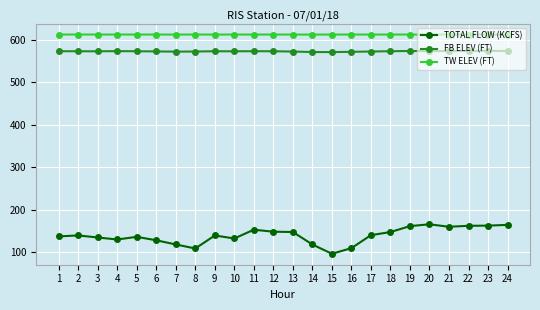

What is the sum of all FB ELEV (FT) values?

13759.6